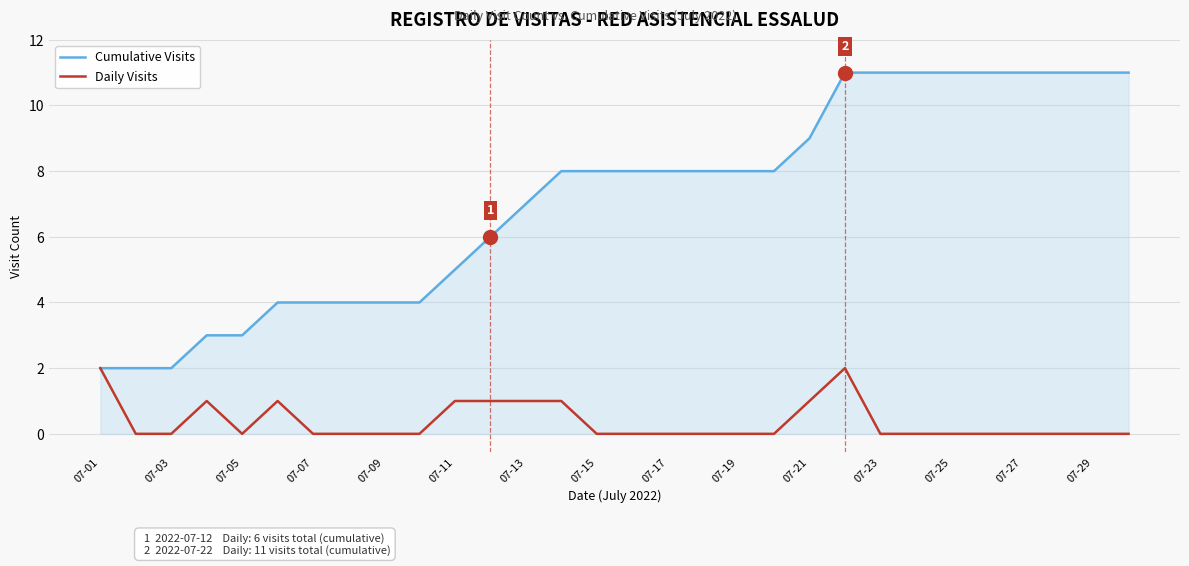

What are all the series names shown in the legend?

Cumulative Visits, Daily Visits